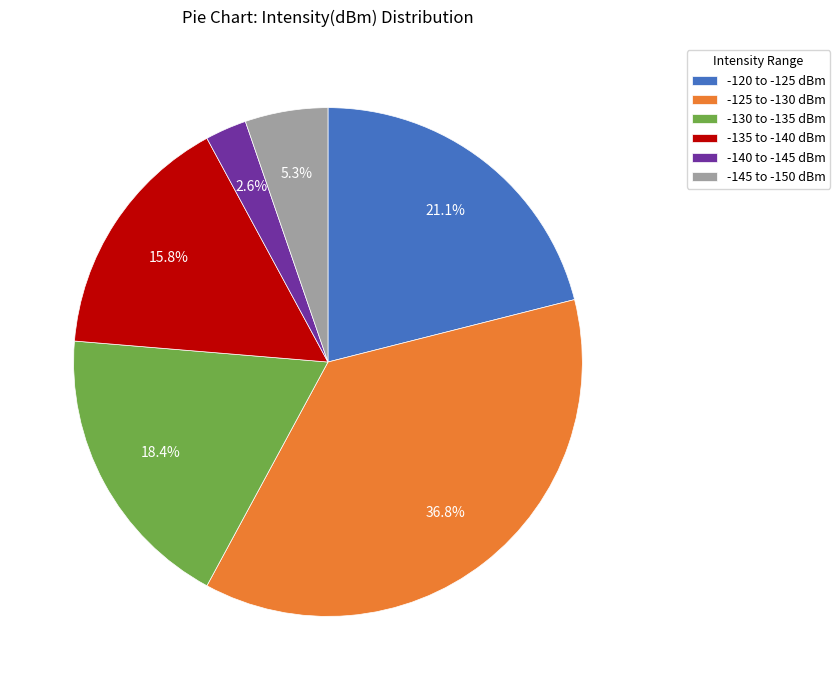

How many segments does this pie chart have?

6